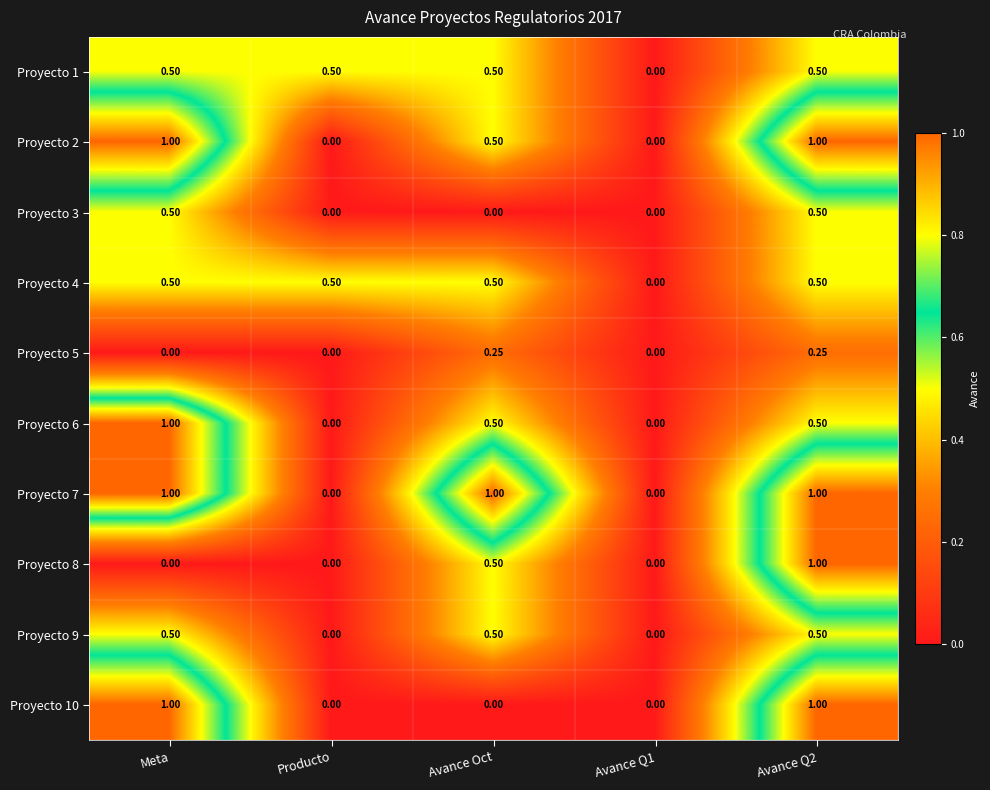

Is the value of Proyecto 4 at Avance Q1 greater than the value of Proyecto 9 at Avance Oct?

No